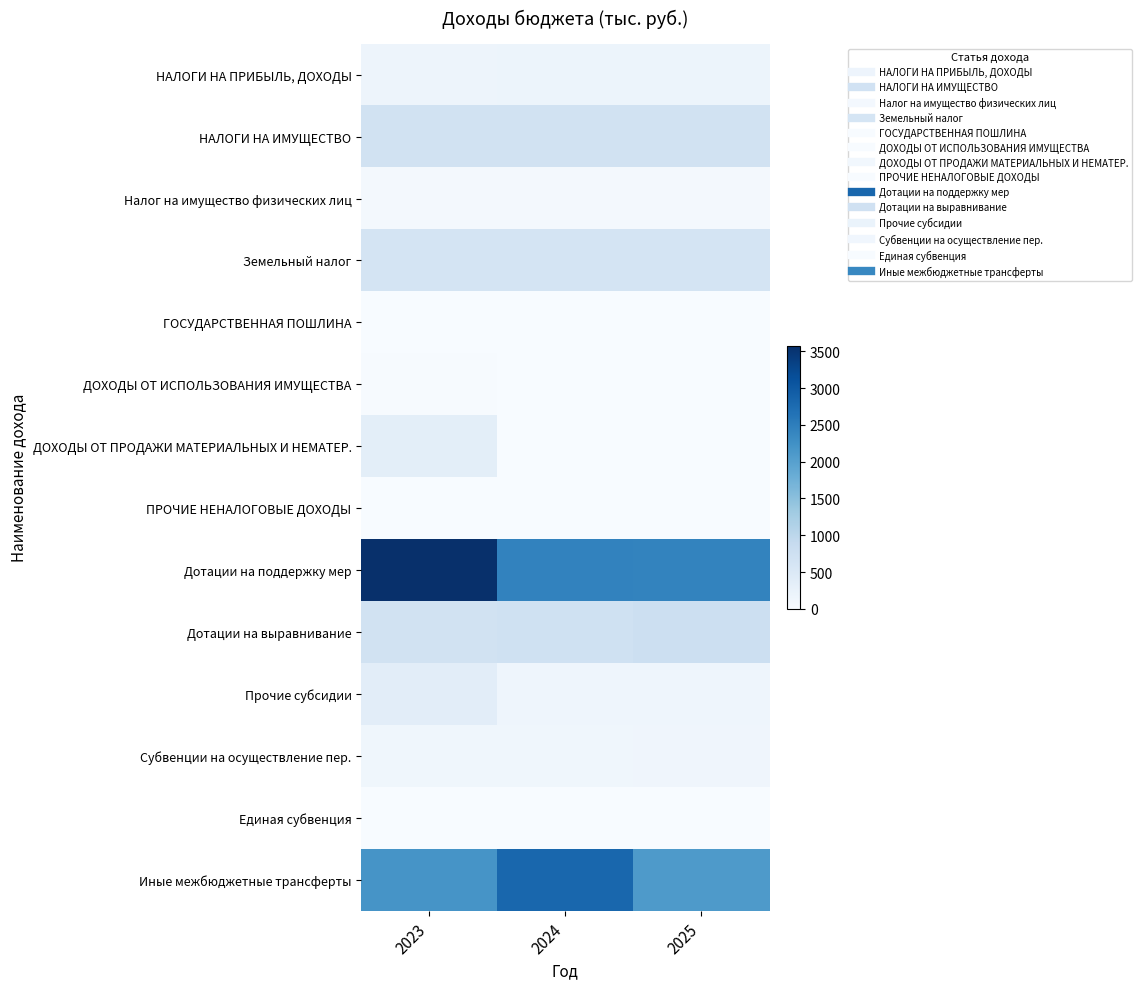

Reading right to left, extract all data points from this chart.

НАЛОГИ НА ПРИБЫЛЬ, ДОХОДЫ: 2025=195.0	2024=186.0	2023=177.0
НАЛОГИ НА ИМУЩЕСТВО: 2025=693.0	2024=692.0	2023=691.0
Налог на имущество физических лиц: 2025=72.0	2024=71.0	2023=70.0
Земельный налог: 2025=621.0	2024=621.0	2023=621.0
ГОСУДАРСТВЕННАЯ ПОШЛИНА: 2025=7.0	2024=7.0	2023=7.0
ДОХОДЫ ОТ ИСПОЛЬЗОВАНИЯ ИМУЩЕСТВА: 2025=0.0	2024=0.0	2023=26.2
ДОХОДЫ ОТ ПРОДАЖИ МАТЕРИАЛЬНЫХ И НЕМАТЕР.: 2025=0.0	2024=0.0	2023=350.0
ПРОЧИЕ НЕНАЛОГОВЫЕ ДОХОДЫ: 2025=0.0	2024=0.0	2023=5.6
Дотации на поддержку мер: 2025=2418.9	2024=2437.5	2023=3575.4
Дотации на выравнивание: 2025=769.1	2024=726.2	2023=681.1
Прочие субсидии: 2025=154.4	2024=154.4	2023=367.4
Субвенции на осуществление пер.: 2025=143.8	2024=138.9	2023=133.0
Единая субвенция: 2025=2.0	2024=2.0	2023=2.0
Иные межбюджетные трансферты: 2025=2099.0	2024=2818.3	2023=2184.5